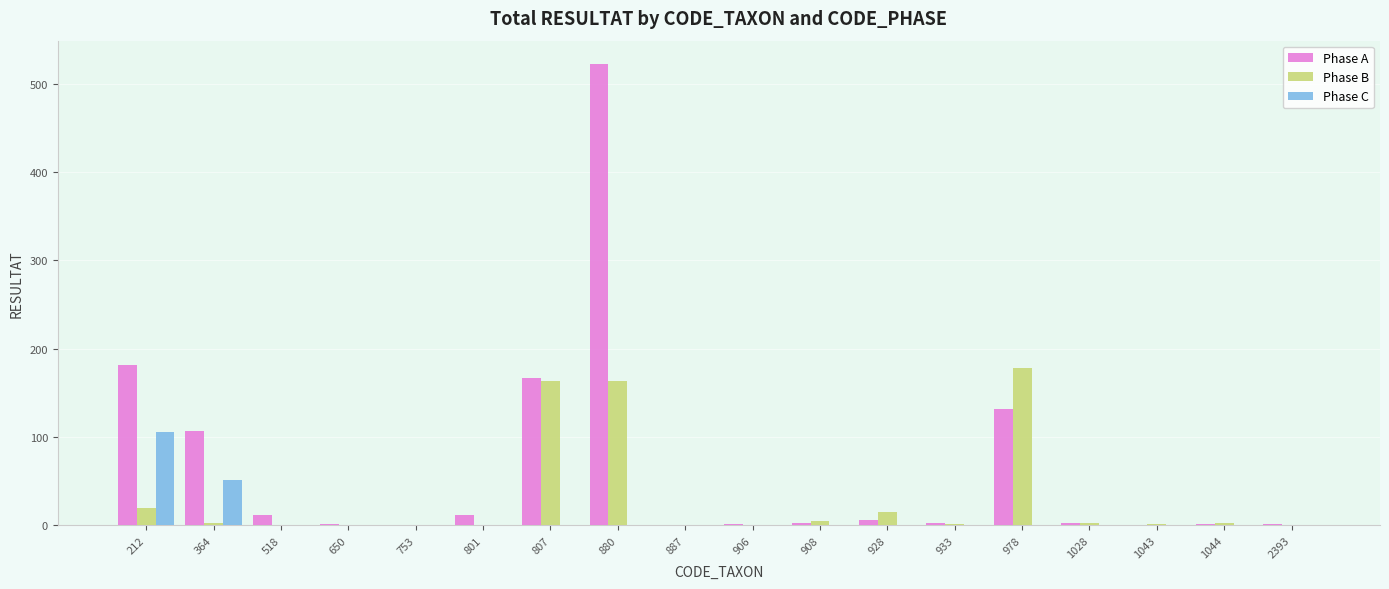

Is it true that Phase A equals 3 at 908?

True